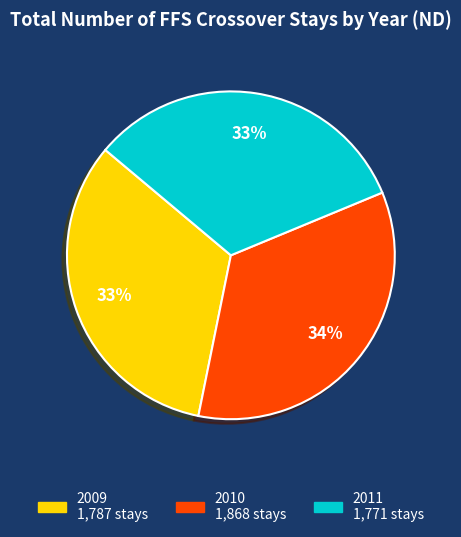

Does 2010 account for over 50% of the chart?

No